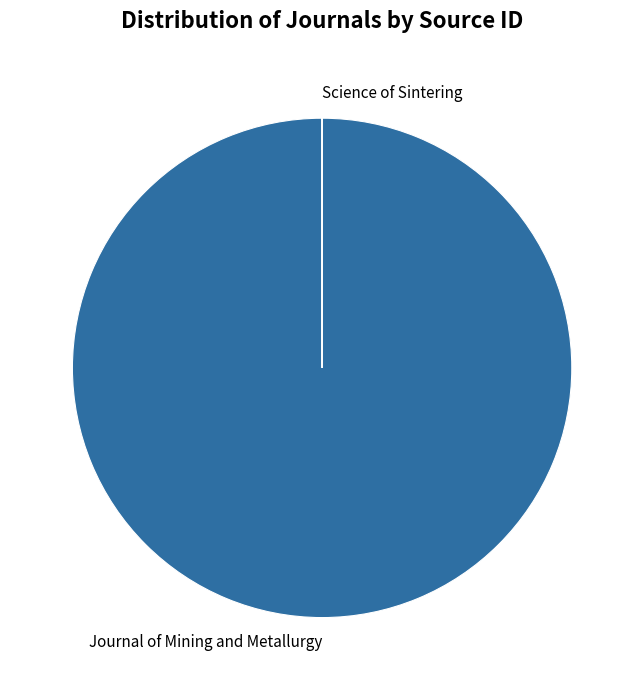

The Journal of Mining and Metallurgy slice represents 91% of the pie. True or false?

False